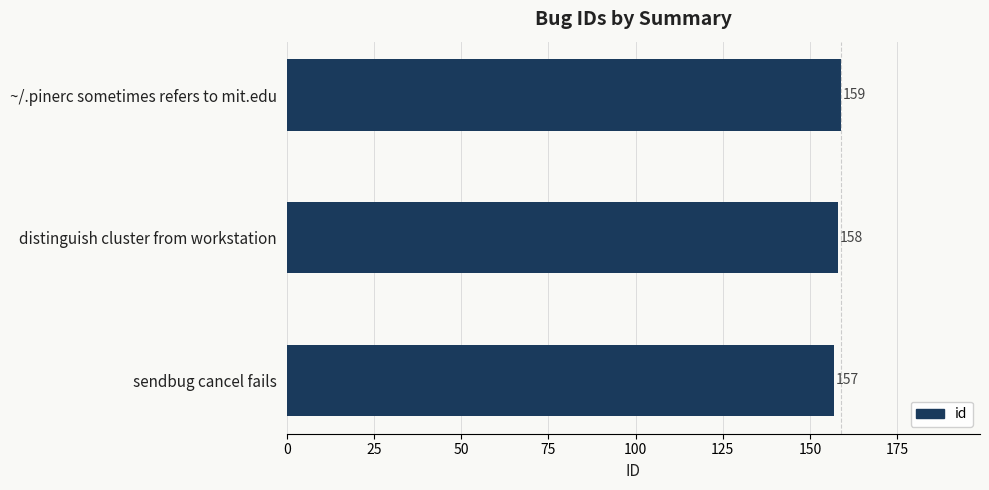

How many data points are less than 158?

1